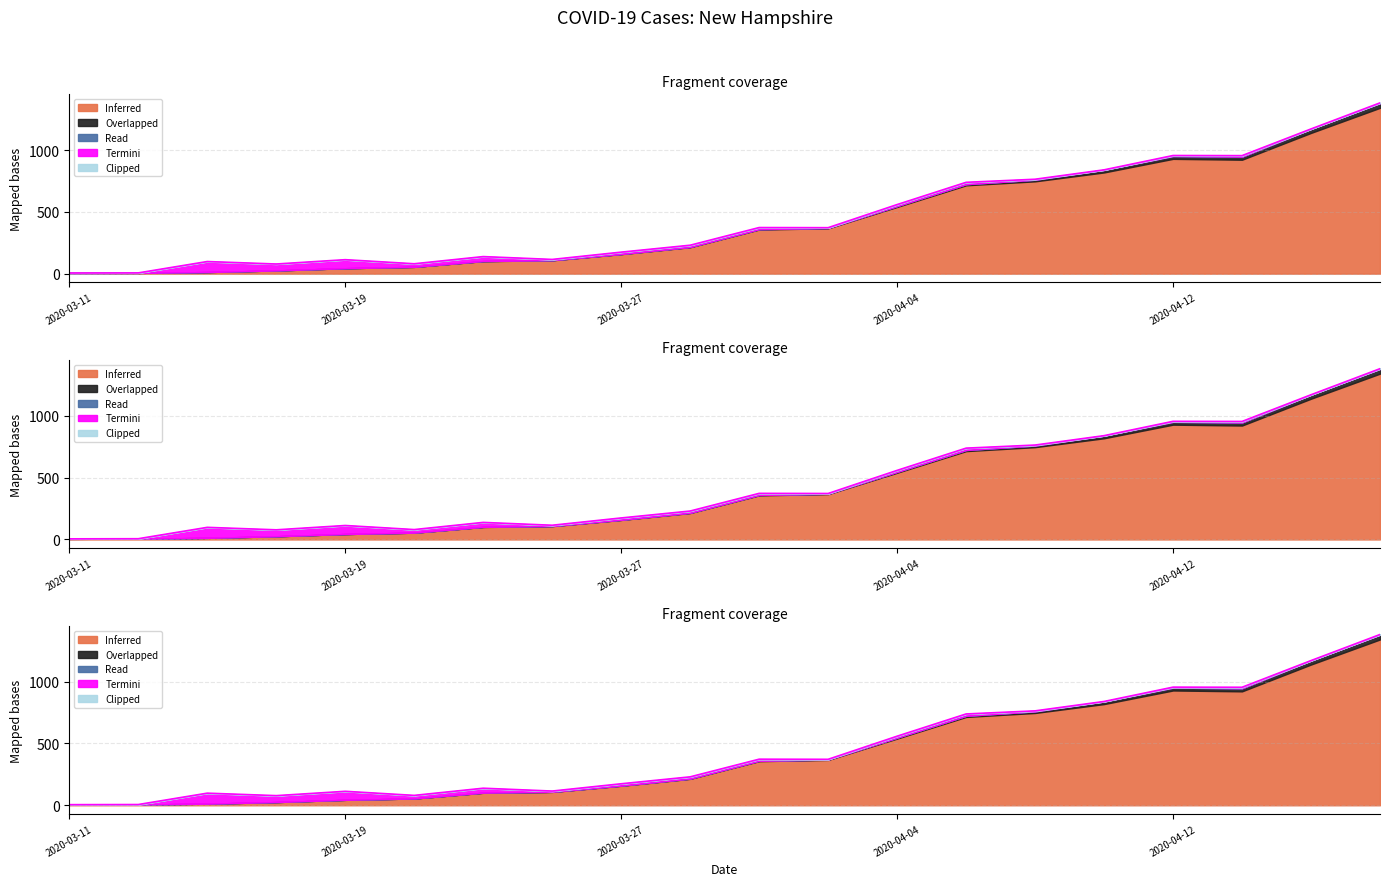

Rank the categories by Inferred value from highest to lowest.

2020-04-18, 2020-04-16, 2020-04-12, 2020-04-14, 2020-04-10, 2020-04-08, 2020-04-06, 2020-04-04, 2020-04-02, 2020-03-31, 2020-03-29, 2020-03-27, 2020-03-25, 2020-03-23, 2020-03-21, 2020-03-19, 2020-03-17, 2020-03-15, 2020-03-13, 2020-03-11